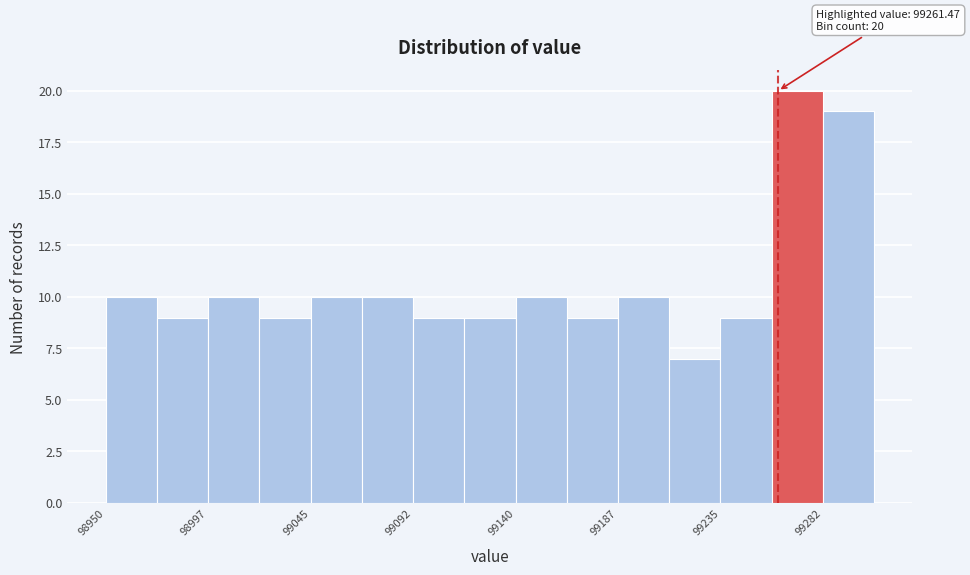

Over which range of the x-axis is the bar tallest?

99260 to 99280